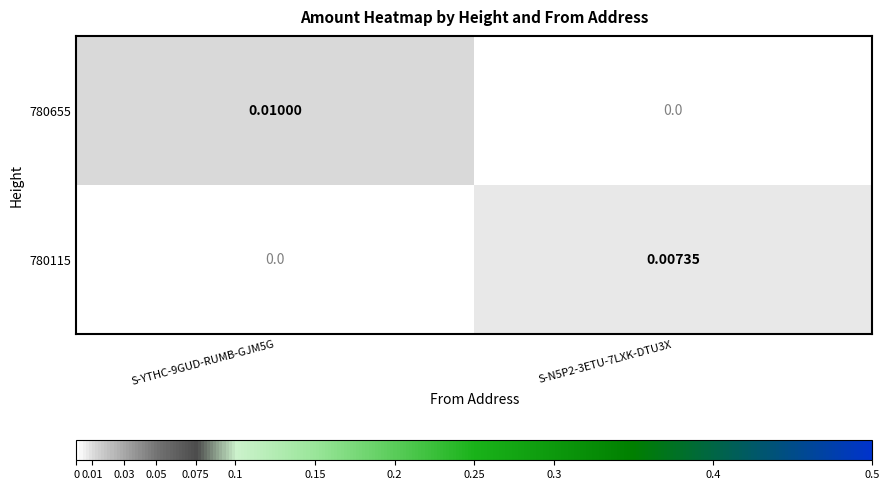

Is the value of 780115 at S-YTHC-9GUD-RUMB-GJM5G greater than the value of 780655 at S-YTHC-9GUD-RUMB-GJM5G?

No